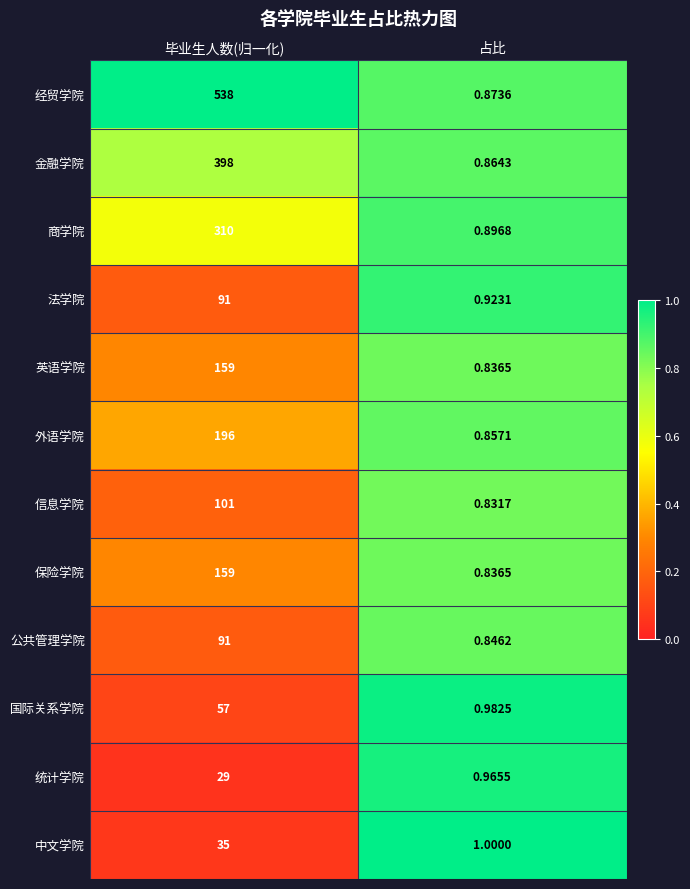

Between 毕业生人数(归一化) and 占比, which series saw the biggest shift?

经贸学院